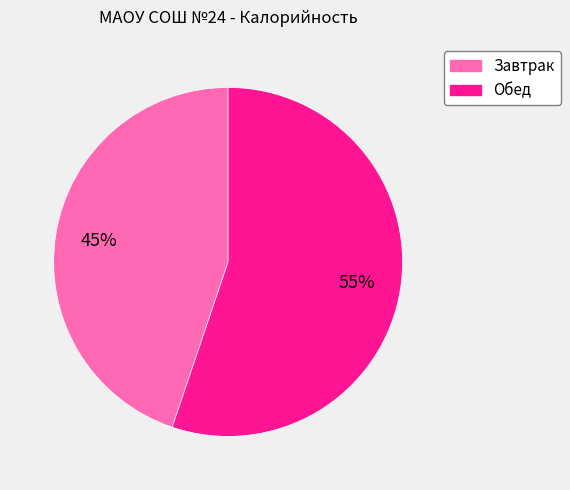

To the nearest percent, what is the difference between the Обед and Завтрак slice percentages?

10%